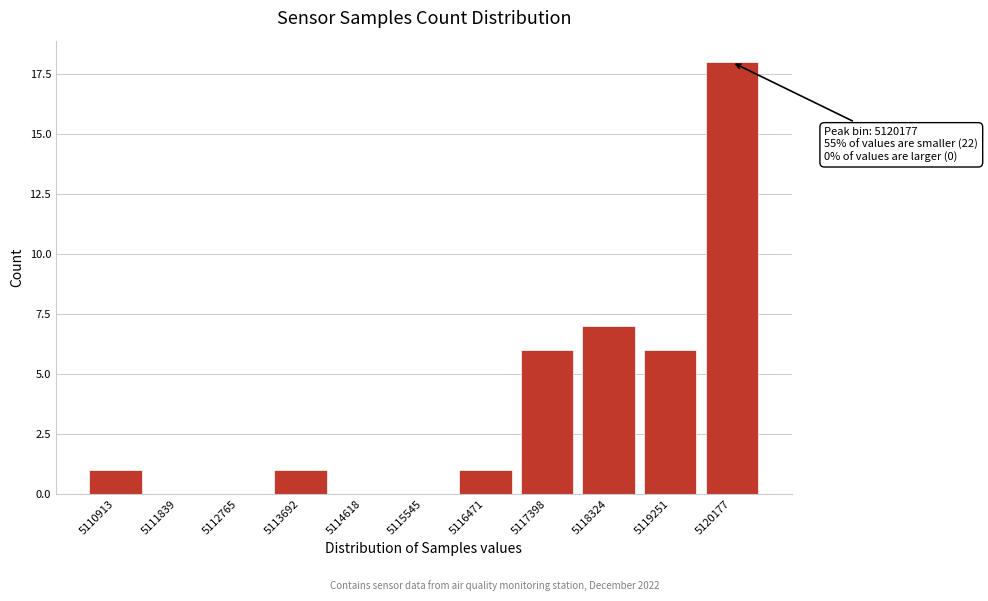

Reading right to left, transcribe all the data shown in this chart.

5120177=18	5119251=6	5118324=7	5117398=6	5116471=1	5115545=0	5114618=0	5113692=1	5112765=0	5111839=0	5110913=1